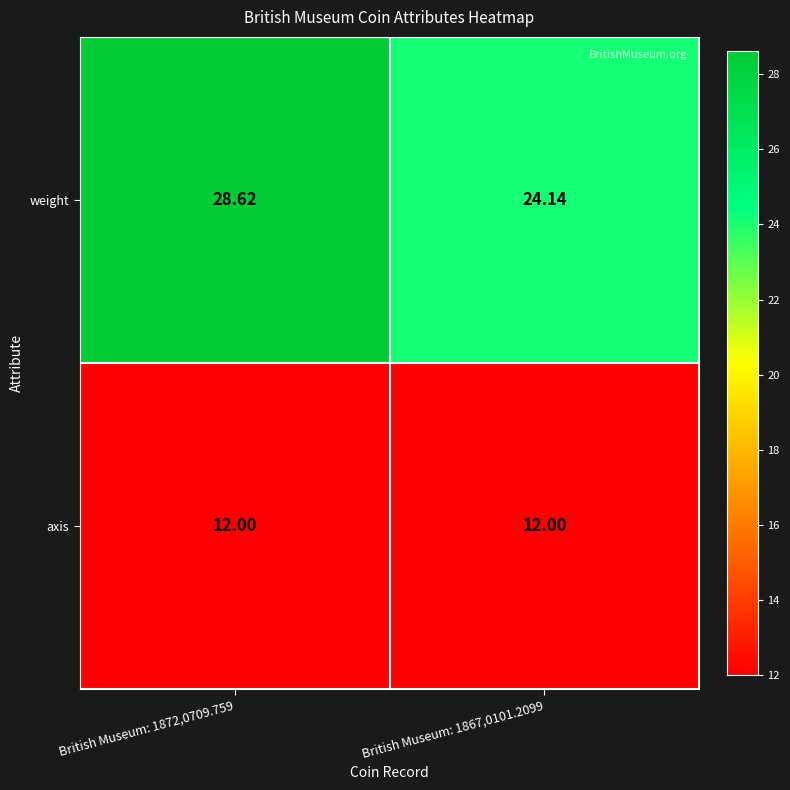

Which series has the widest spread of values?

weight